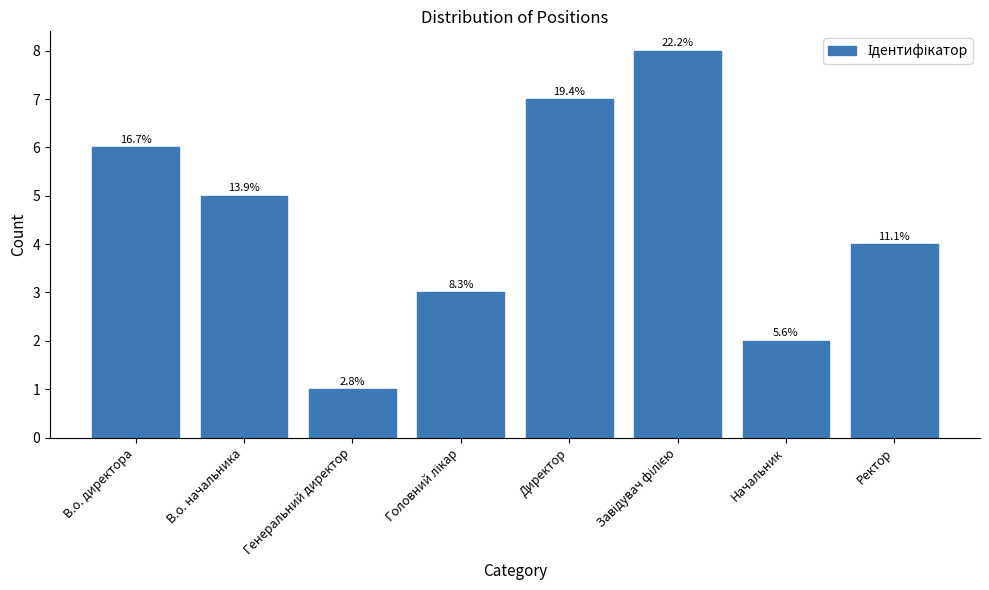

How many bars are there in total?

8